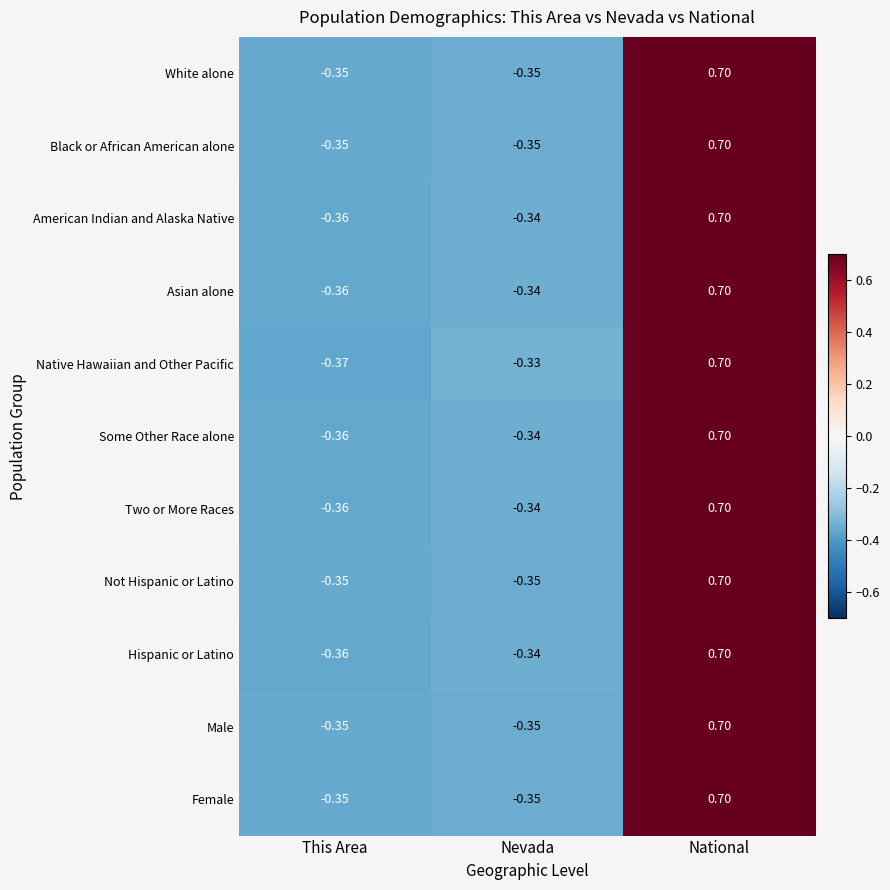

List the labels in order of Asian alone value, largest first.

National, Nevada, This Area